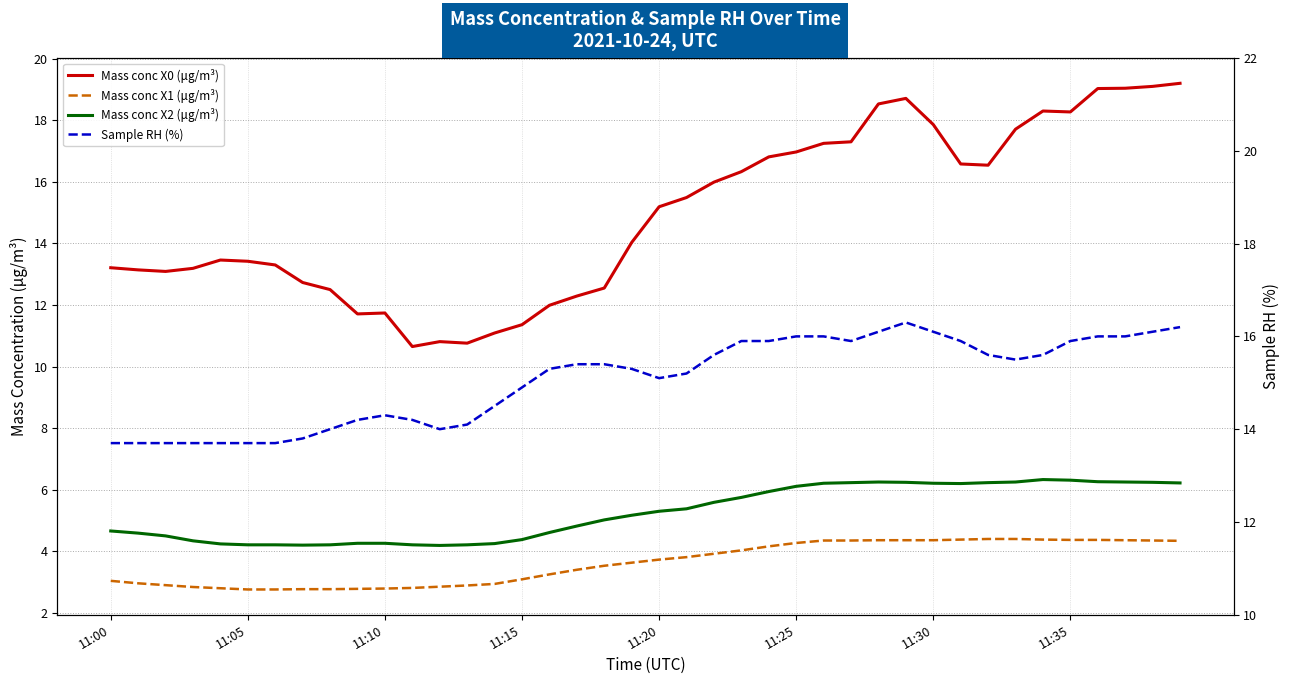

Count the number of data series in this chart.

4